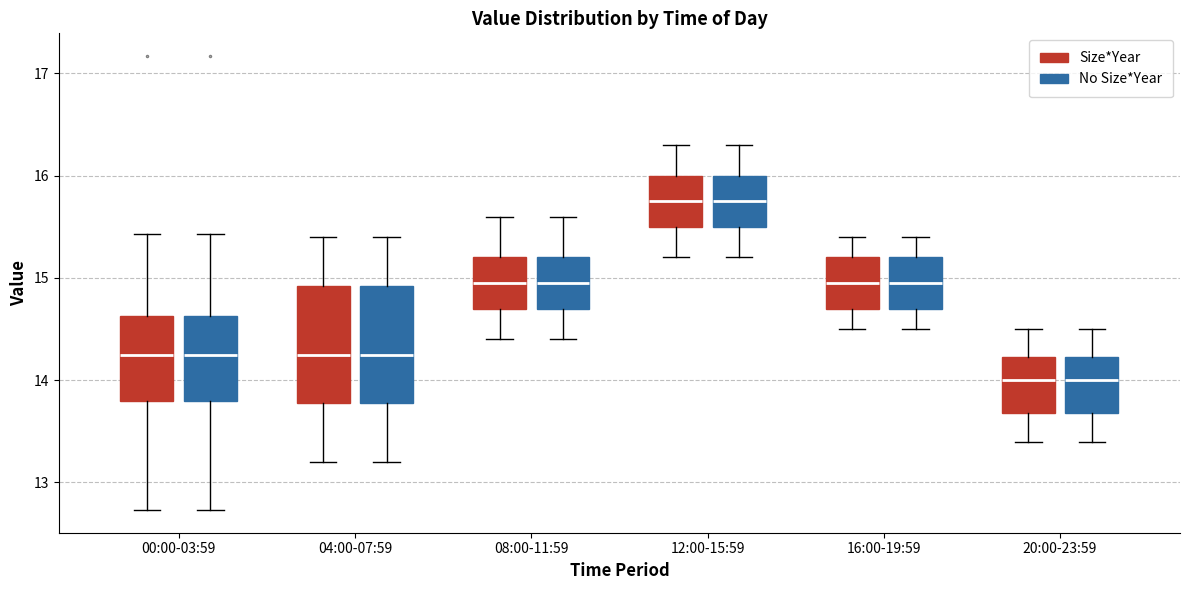

Reading left to right, read every box against the y-axis: the position of its median line, the range the box covers, and the ends of its whiskers. The values are not printed on the chart, so give them approximately, as read against the axis.

00:00-03:59 (Size*Year): median 14.3, box 13.8 to 14.6, whiskers 12.7 to 15.4
00:00-03:59 (No Size*Year): median 14.3, box 13.8 to 14.6, whiskers 12.7 to 15.4
04:00-07:59 (Size*Year): median 14.3, box 13.8 to 14.9, whiskers 13.2 to 15.4
04:00-07:59 (No Size*Year): median 14.3, box 13.8 to 14.9, whiskers 13.2 to 15.4
08:00-11:59 (Size*Year): median 15.0, box 14.7 to 15.2, whiskers 14.4 to 15.6
08:00-11:59 (No Size*Year): median 15.0, box 14.7 to 15.2, whiskers 14.4 to 15.6
12:00-15:59 (Size*Year): median 15.8, box 15.5 to 16.0, whiskers 15.2 to 16.3
12:00-15:59 (No Size*Year): median 15.8, box 15.5 to 16.0, whiskers 15.2 to 16.3
16:00-19:59 (Size*Year): median 15.0, box 14.7 to 15.2, whiskers 14.5 to 15.4
16:00-19:59 (No Size*Year): median 15.0, box 14.7 to 15.2, whiskers 14.5 to 15.4
20:00-23:59 (Size*Year): median 14.0, box 13.7 to 14.2, whiskers 13.4 to 14.5
20:00-23:59 (No Size*Year): median 14.0, box 13.7 to 14.2, whiskers 13.4 to 14.5